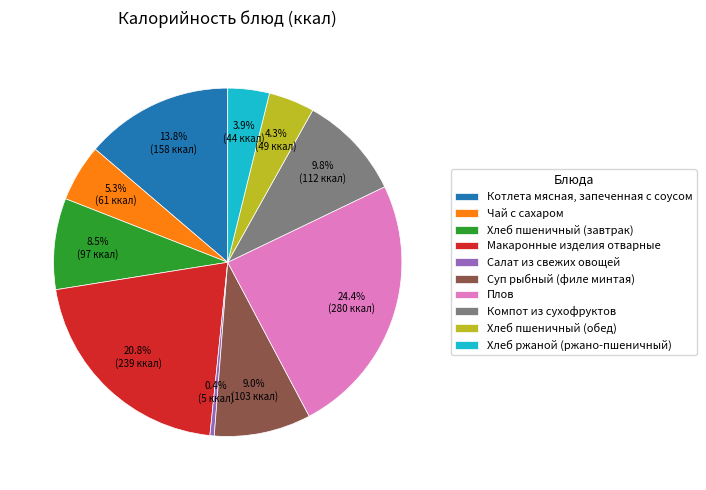

To the nearest percent, what portion does Котлета мясная, запеченная с соусом represent?

14%